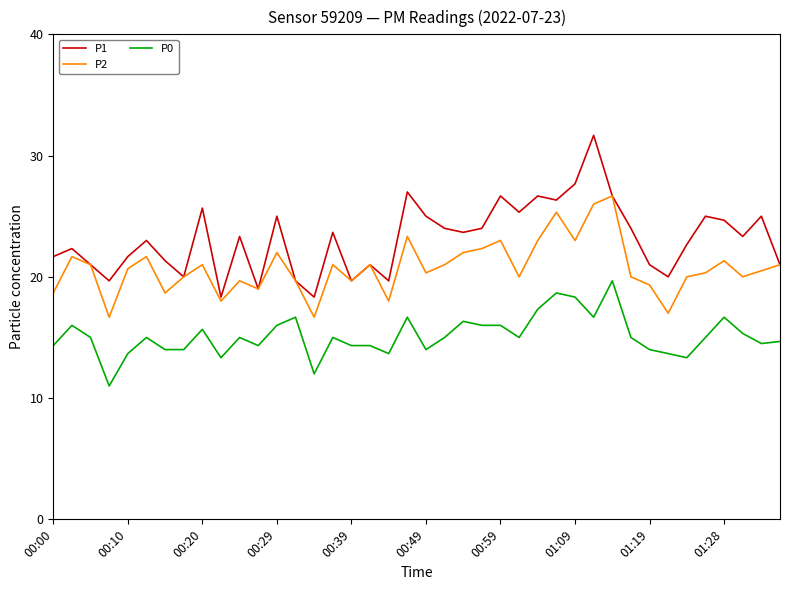

List the series in order of their overall mean, highest first.

P1, P2, P0